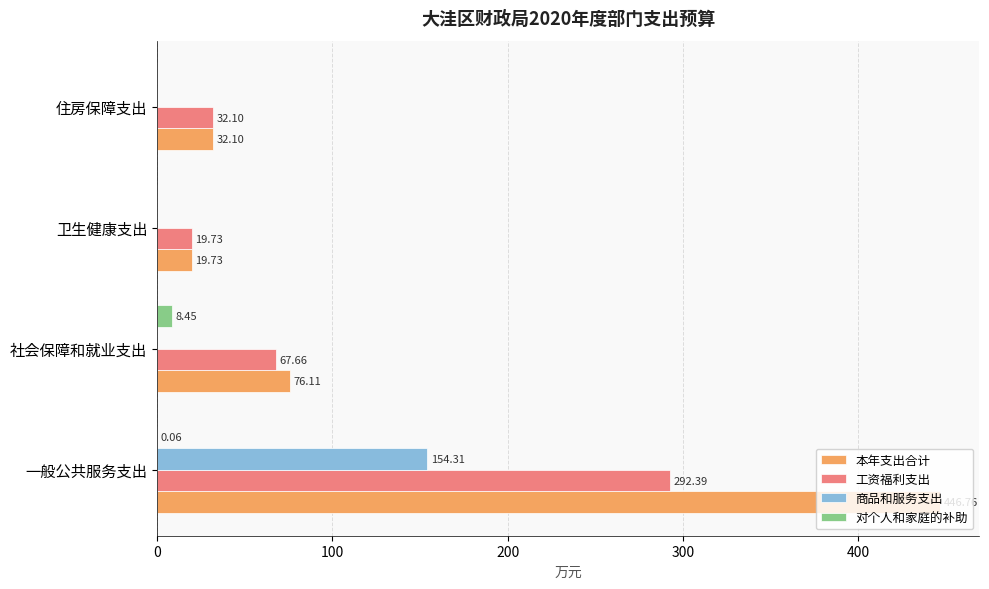

At which category does the chart reach its peak across all series?

一般公共服务支出